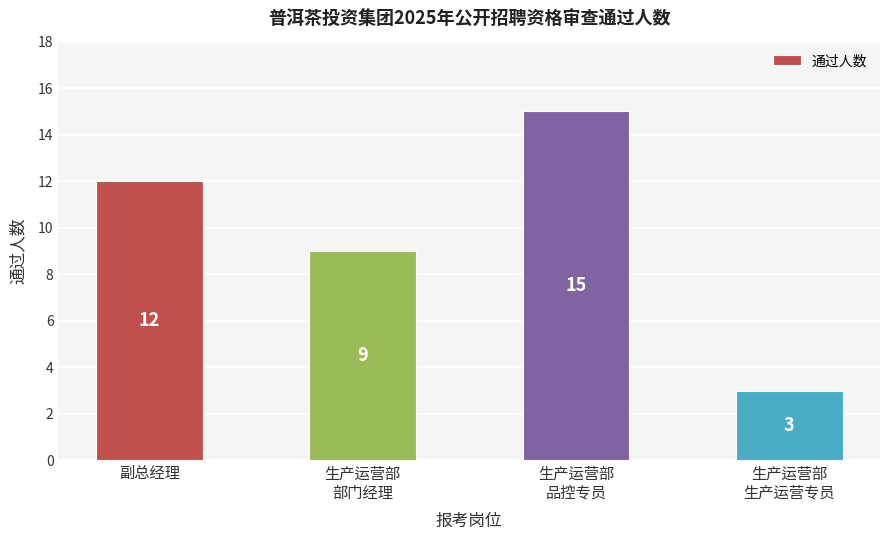

The value at 生产运营部
部门经理 is 3. True or false?

False